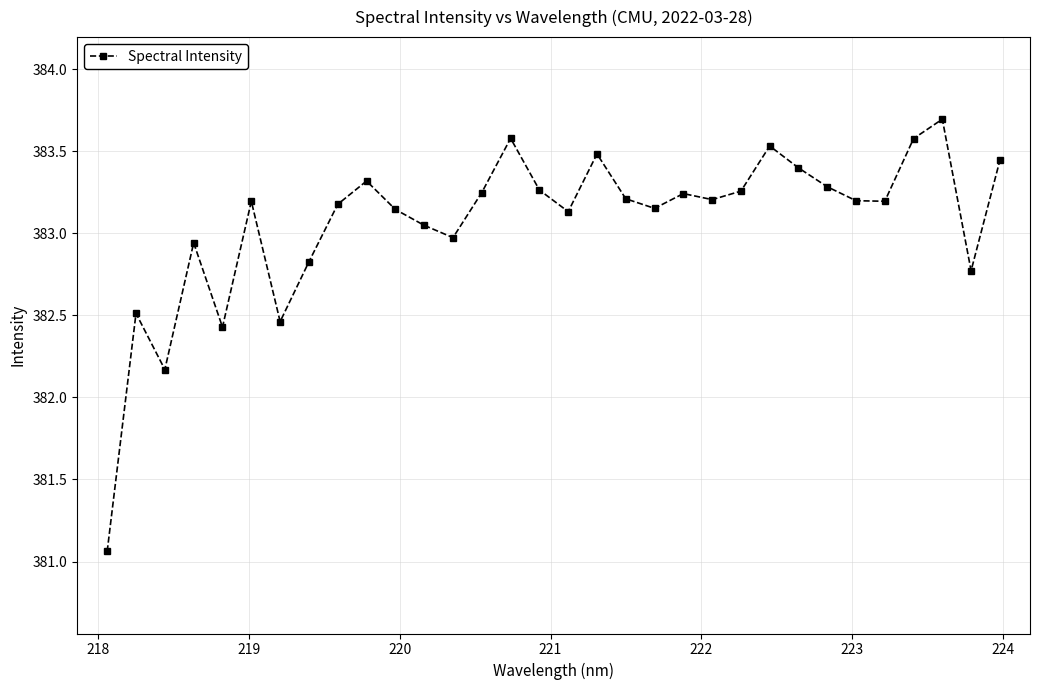

What is the difference between the maximum and minimum values?

2.6